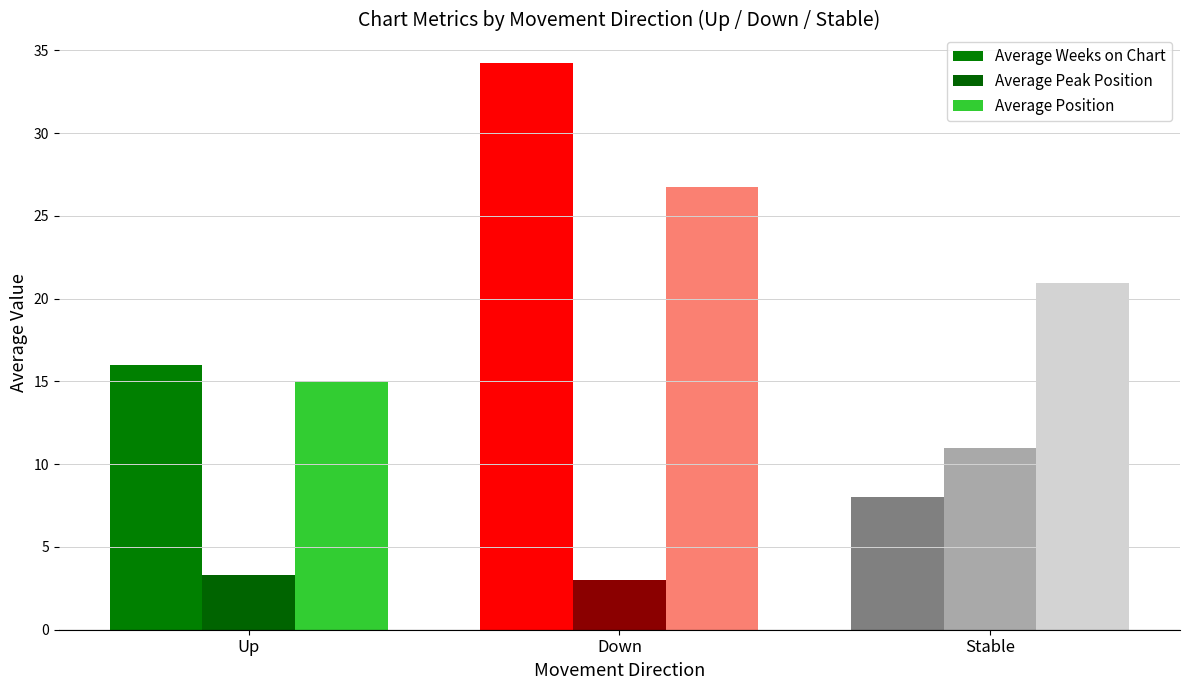

What position from the left is Down?

2